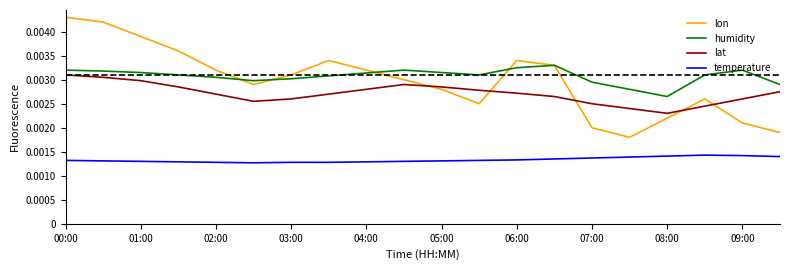

List the series in order of their peak value, lowest first.

temperature, lat, humidity, lon